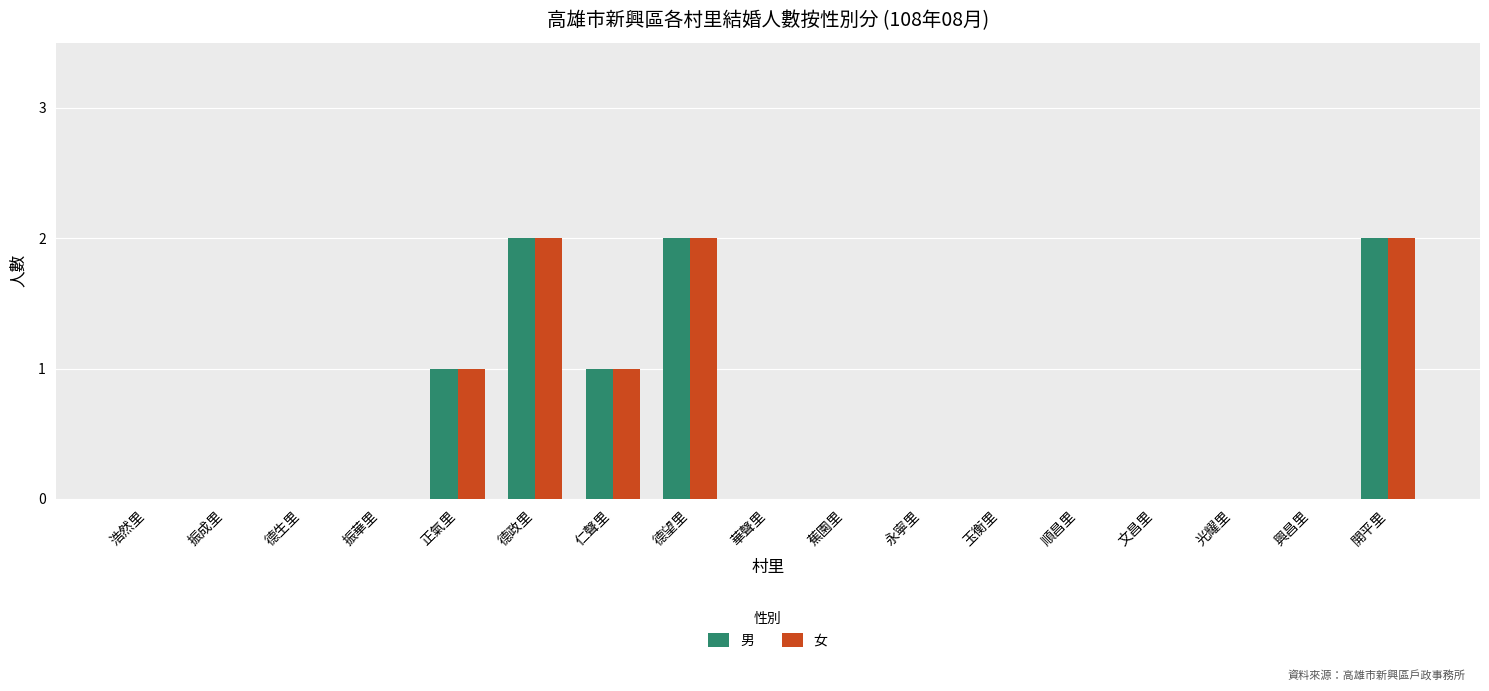

How many series are shown in this chart?

2